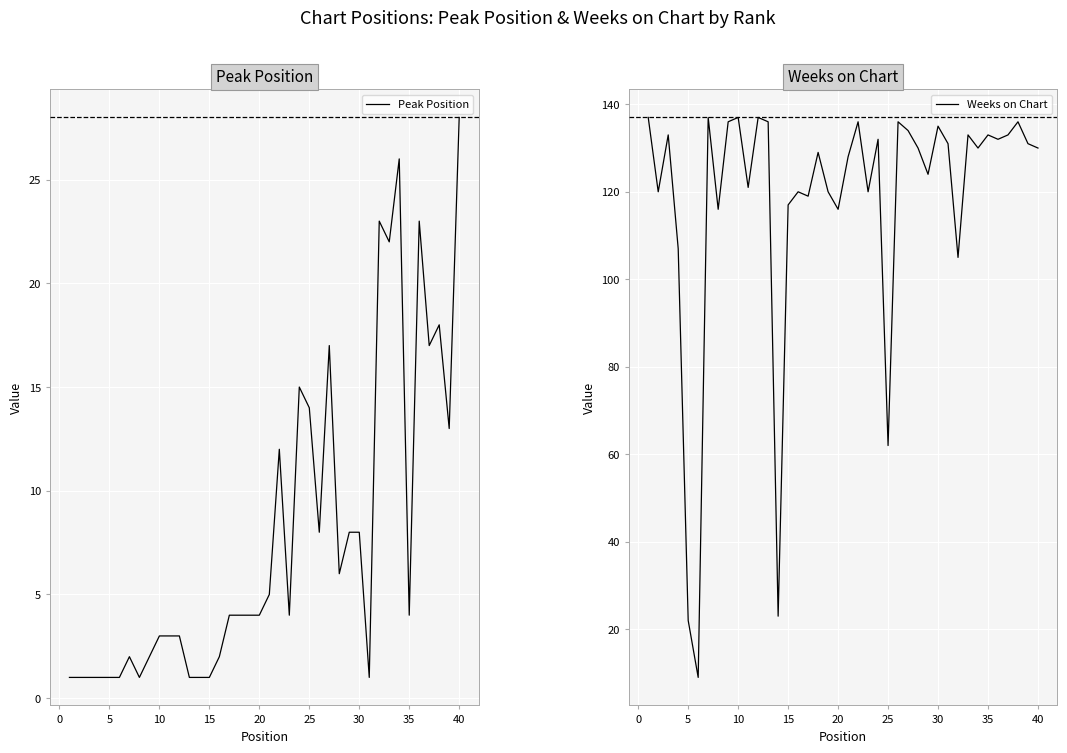

What is the minimum value for Weeks on Chart?

9